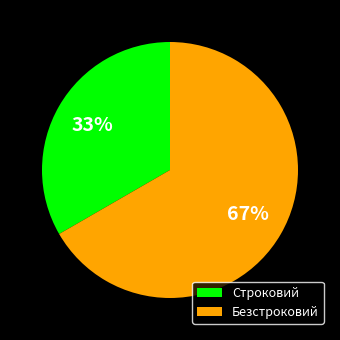

How many slices are in this pie chart?

2